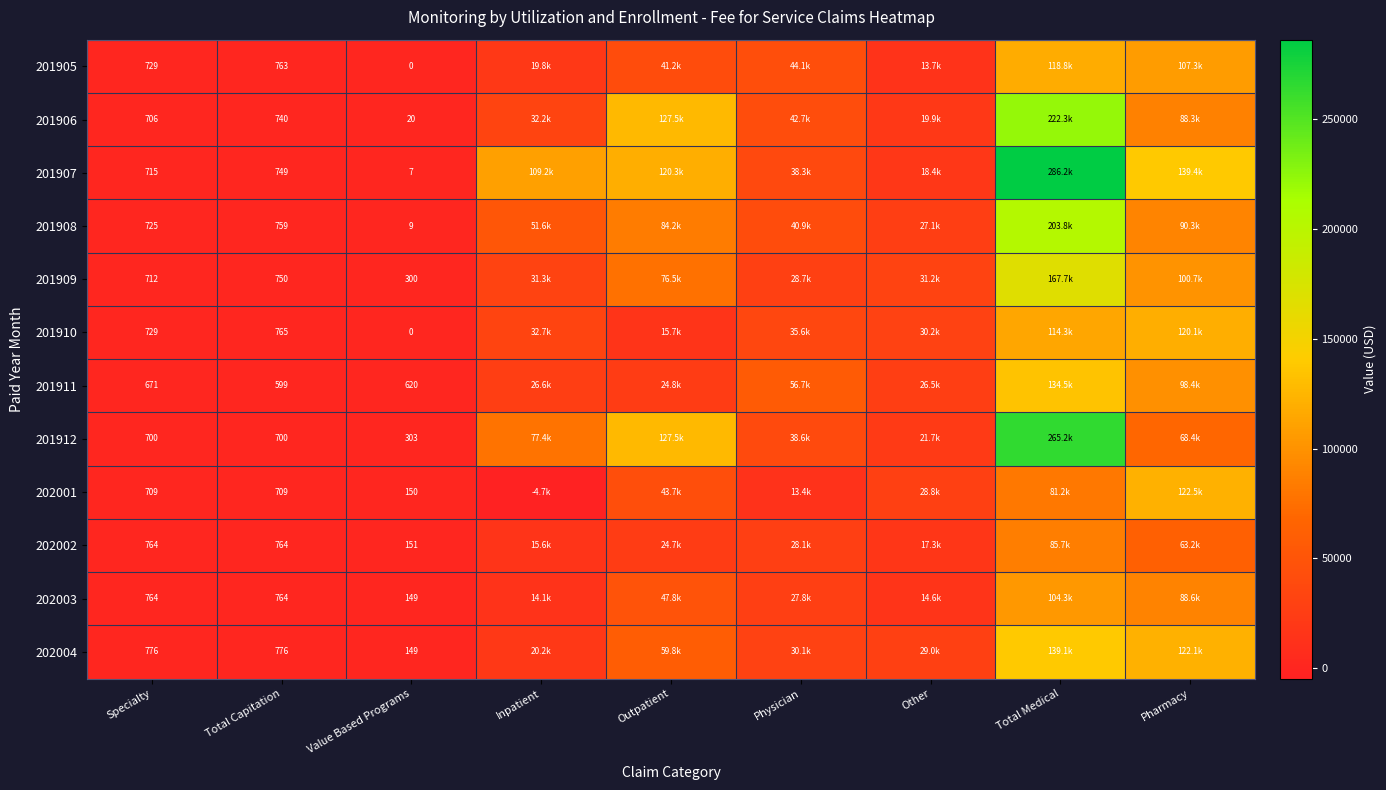

At which label does 201911 first exceed 26484?

Inpatient